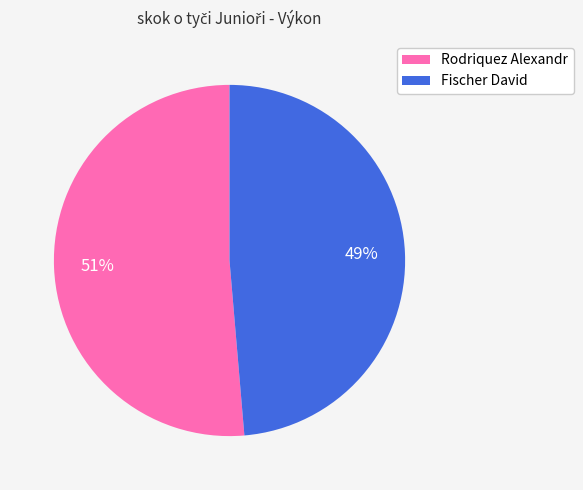

Between Fischer David and Rodriquez Alexandr, which is larger?

Rodriquez Alexandr